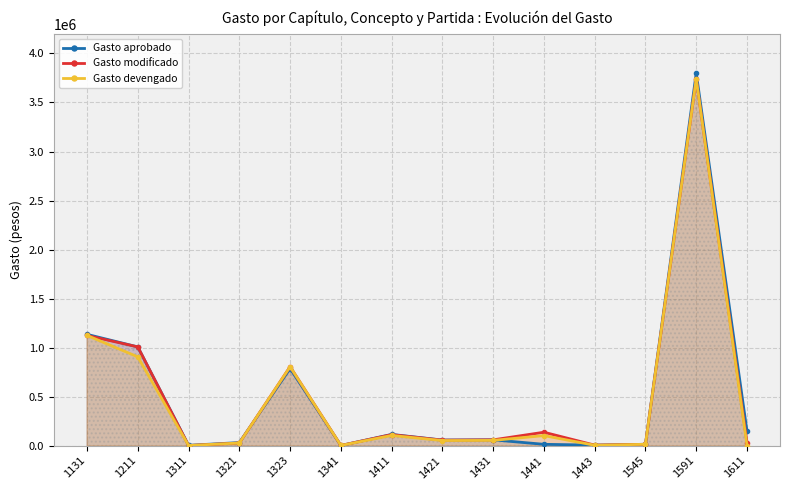

What is the difference between the highest and lowest values at 1443?

1514.6